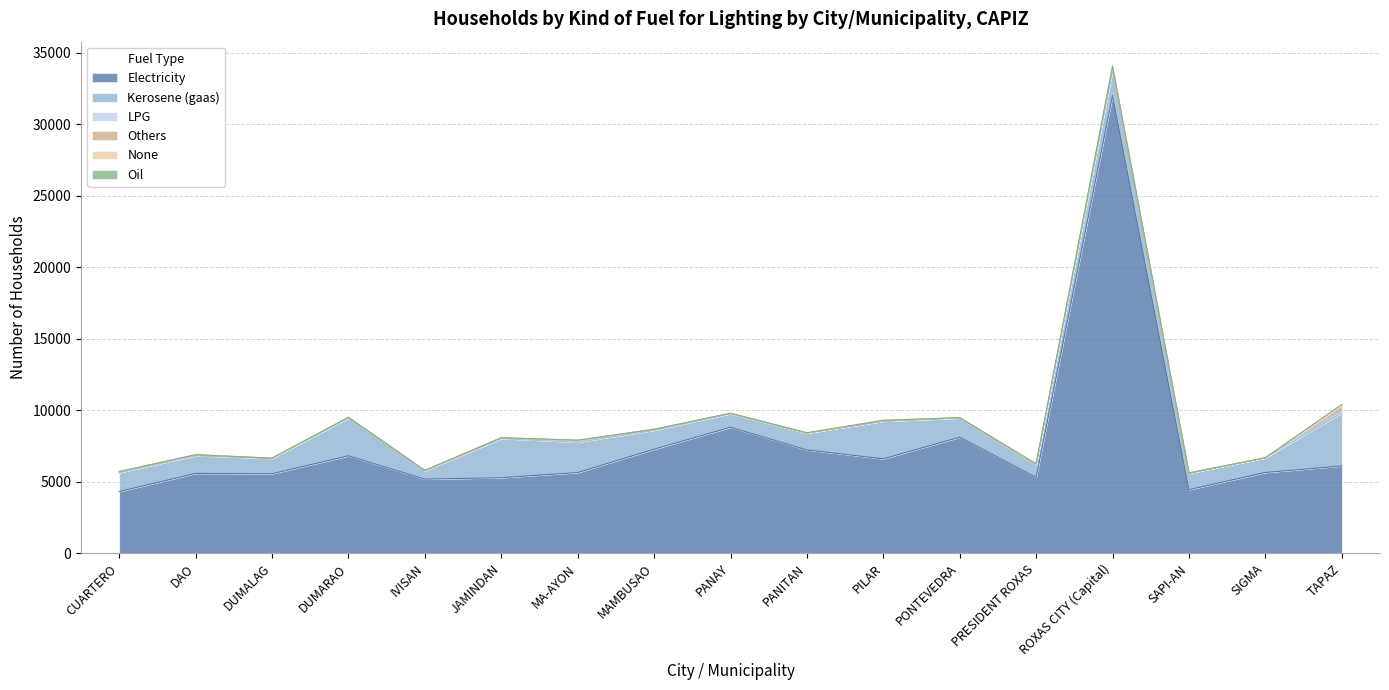

Rank the series by their maximum value, from highest to lowest.

Electricity, Kerosene (gaas), Others, LPG, None, Oil